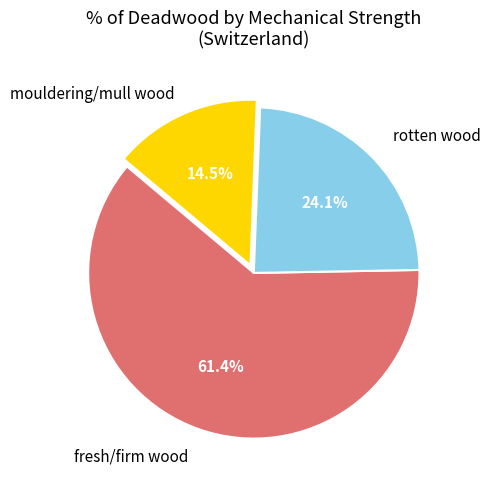

To the nearest percent, what is the difference between the largest and smallest slice percentages?

47%